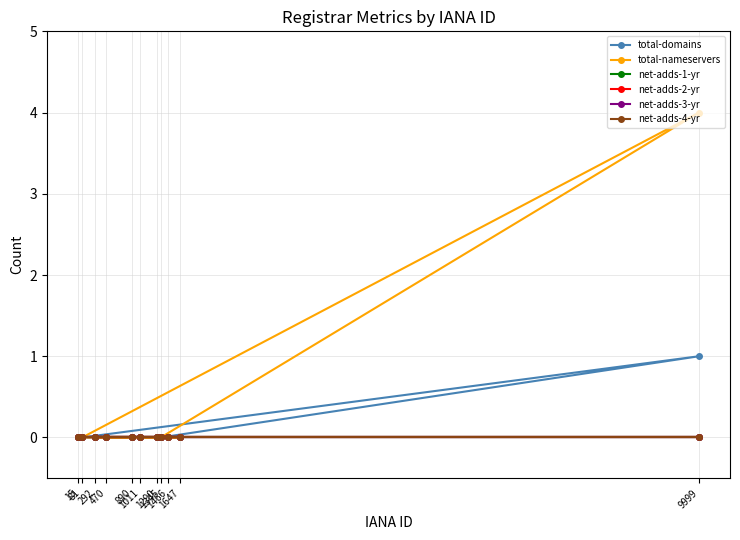

What is the difference between the maximum and minimum values in the total-nameservers series?

4